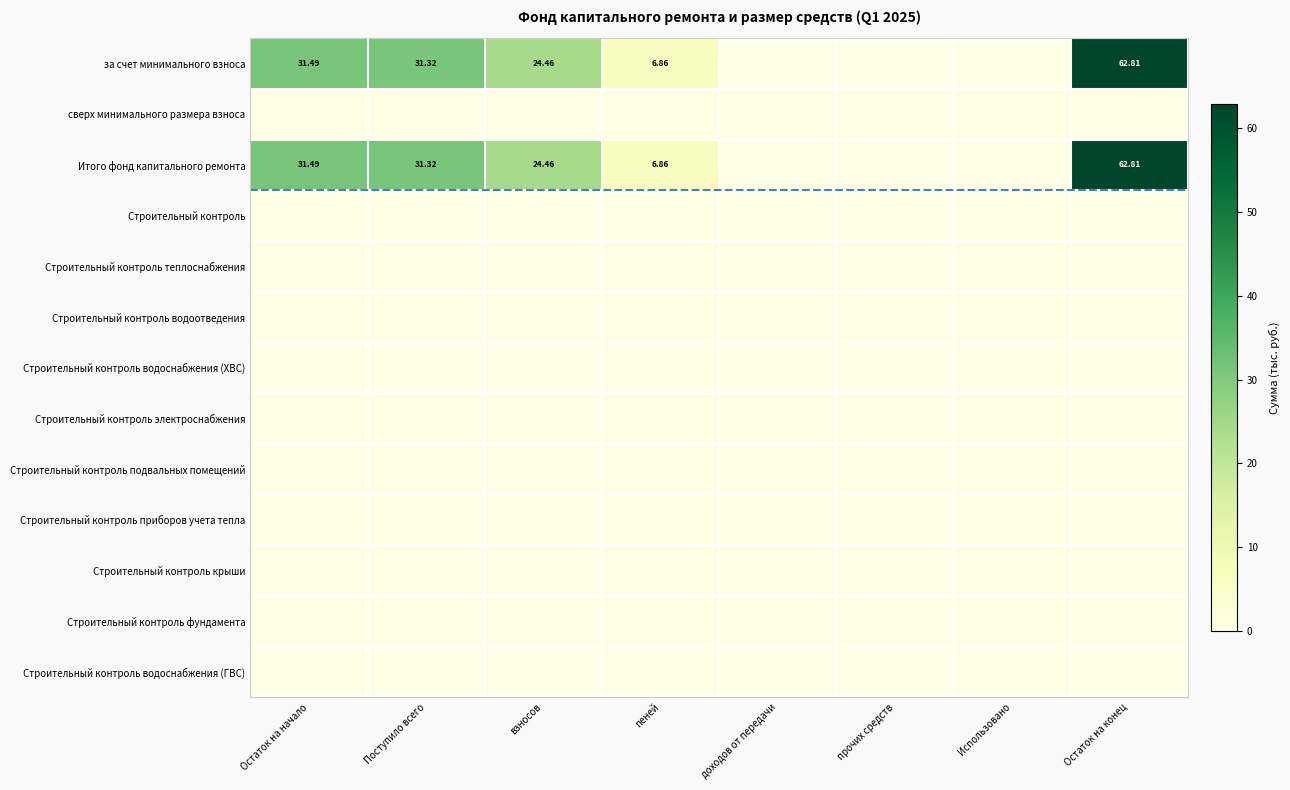

What is the maximum value shown in the chart?

62.8